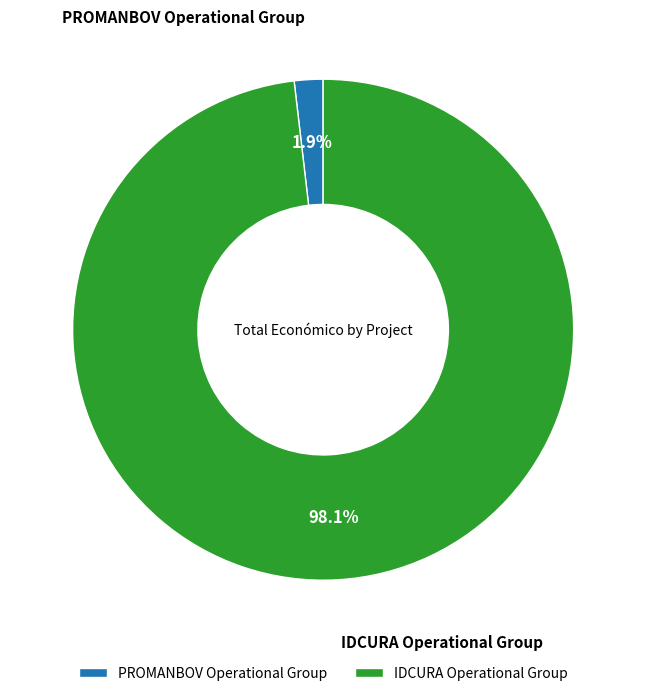

What is the largest slice in the pie chart?

IDCURA Operational Group